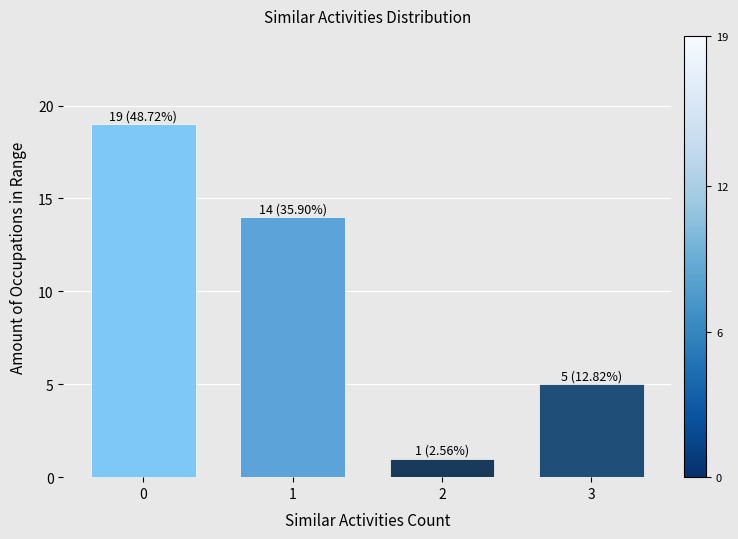

Reading left to right, list all the values displayed in this chart.

0=19	1=14	2=1	3=5